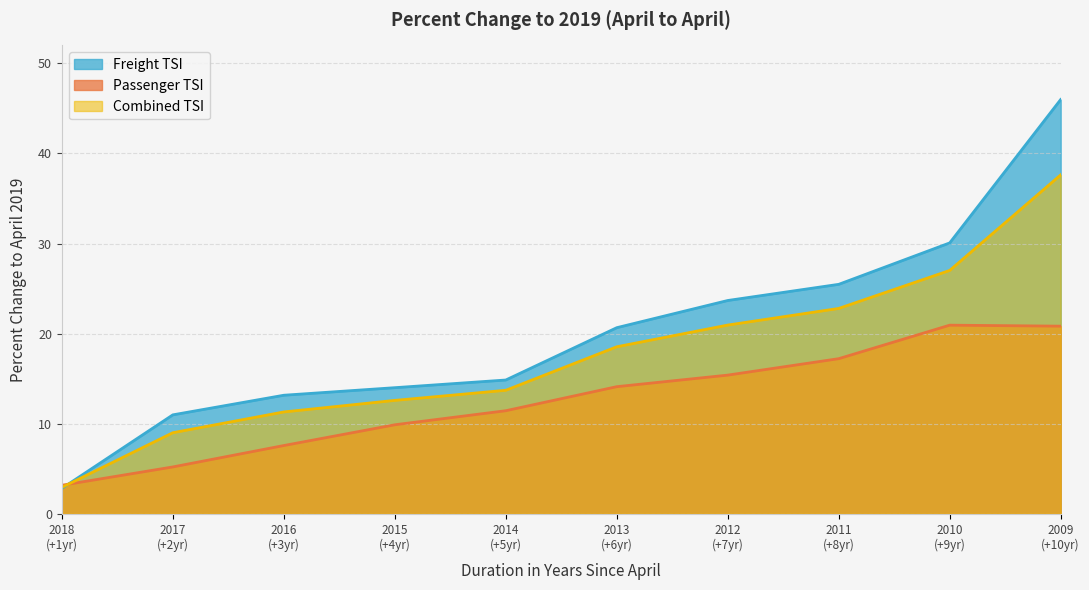

List the series in order of their overall mean, highest first.

Freight TSI, Combined TSI, Passenger TSI